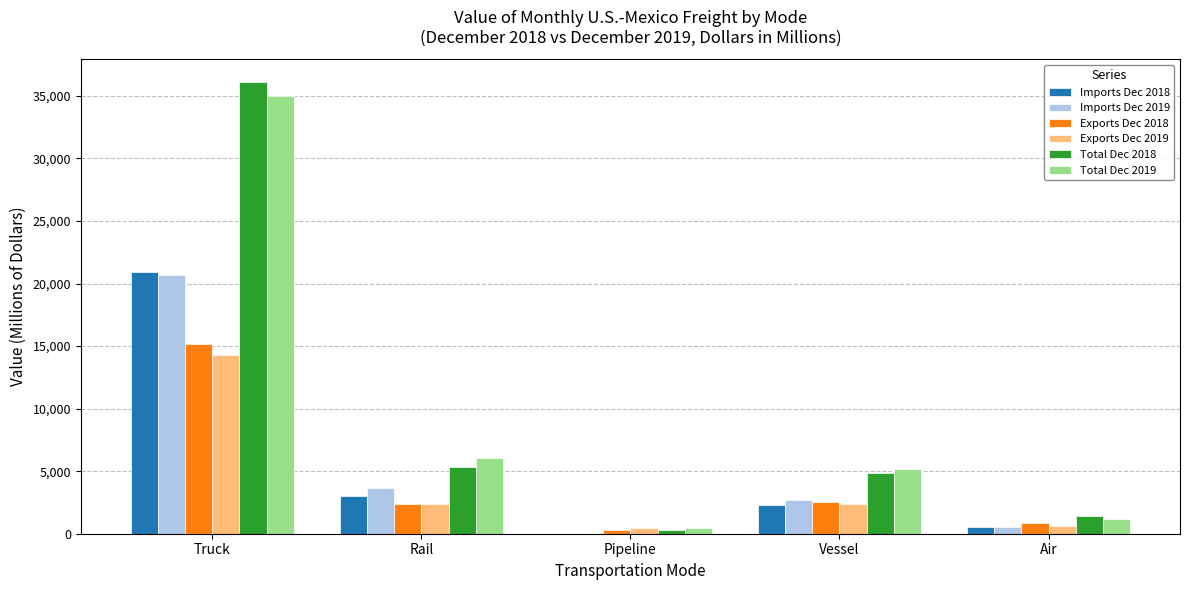

What is the sum of the Total Dec 2018 values at Rail and Pipeline?

5701.8